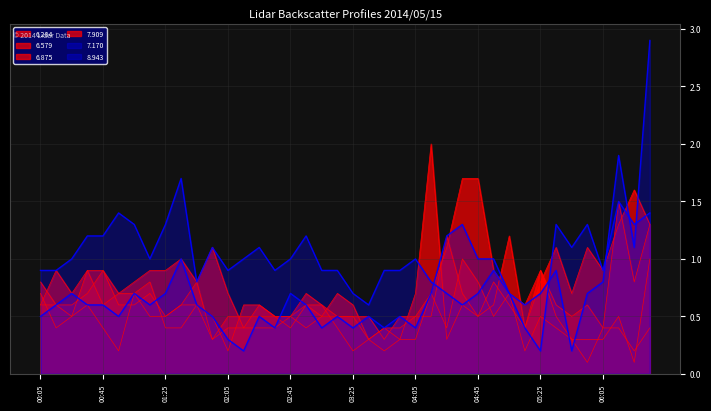

Which series has the largest total across all categories?

8.943